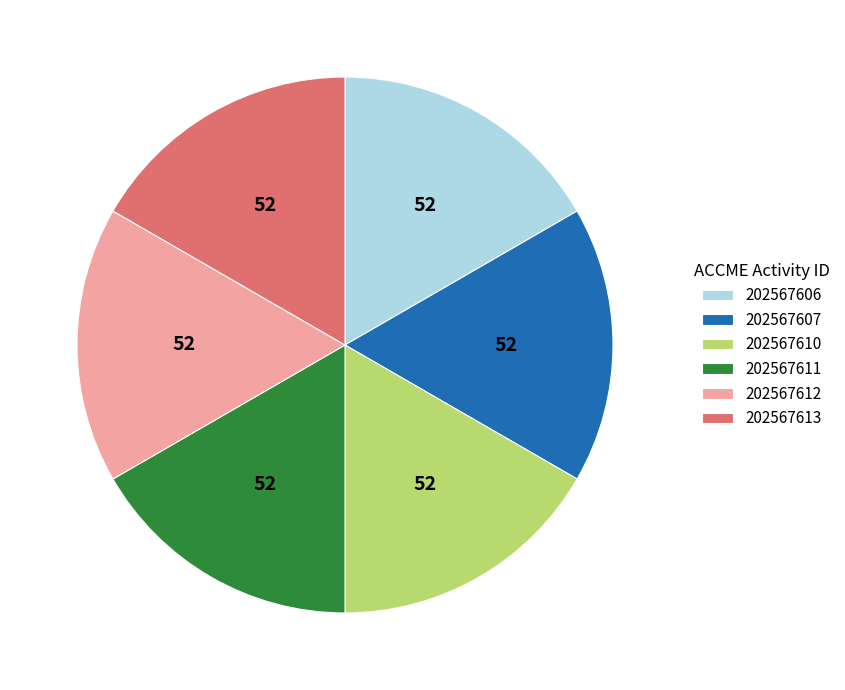

Combined, do 202567610 and 202567611 account for over 50%?

No